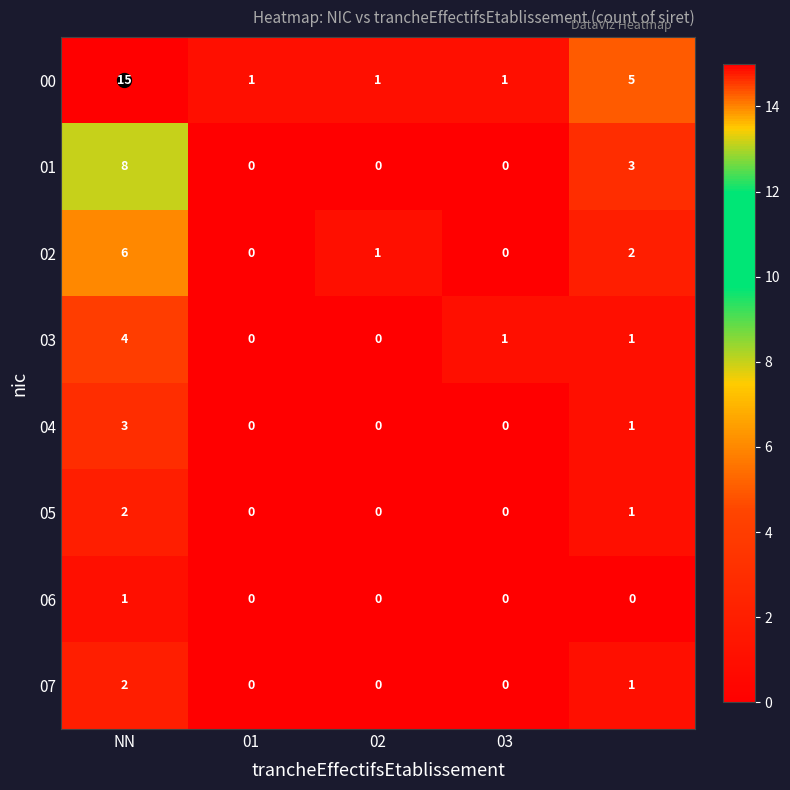

What is the difference between the maximum and minimum values in the 03 series?

4